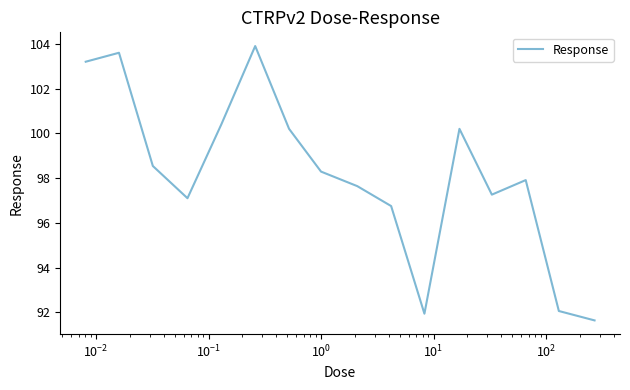

What is the minimum value shown in the chart?

91.6